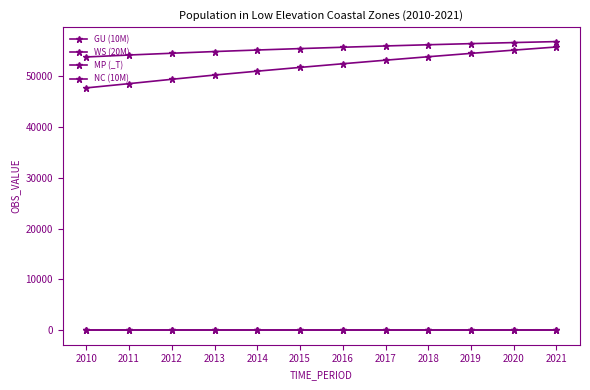

What is the smallest value displayed?

6